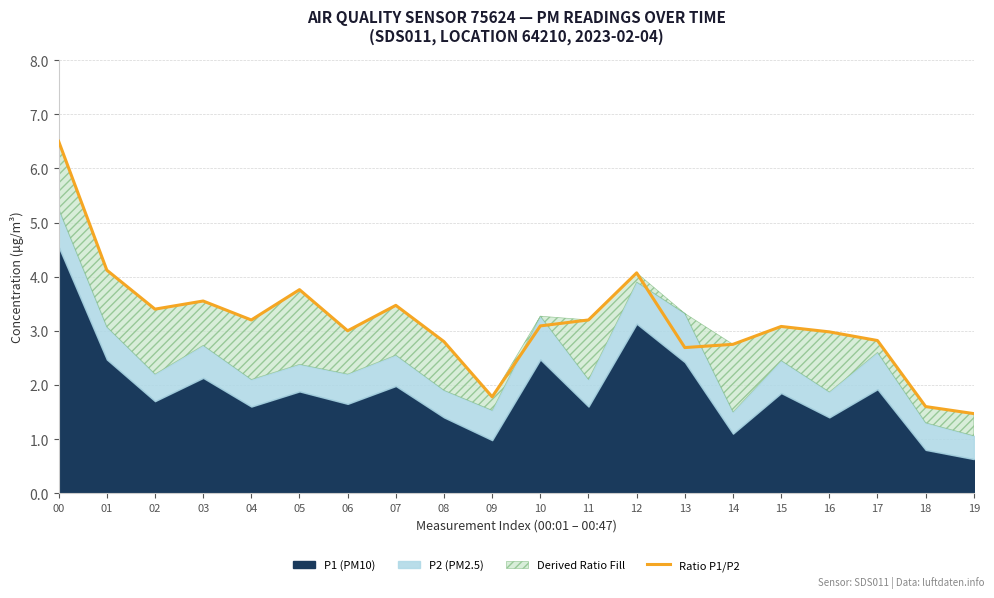

What is the value of the 20th point from the left?

1.5